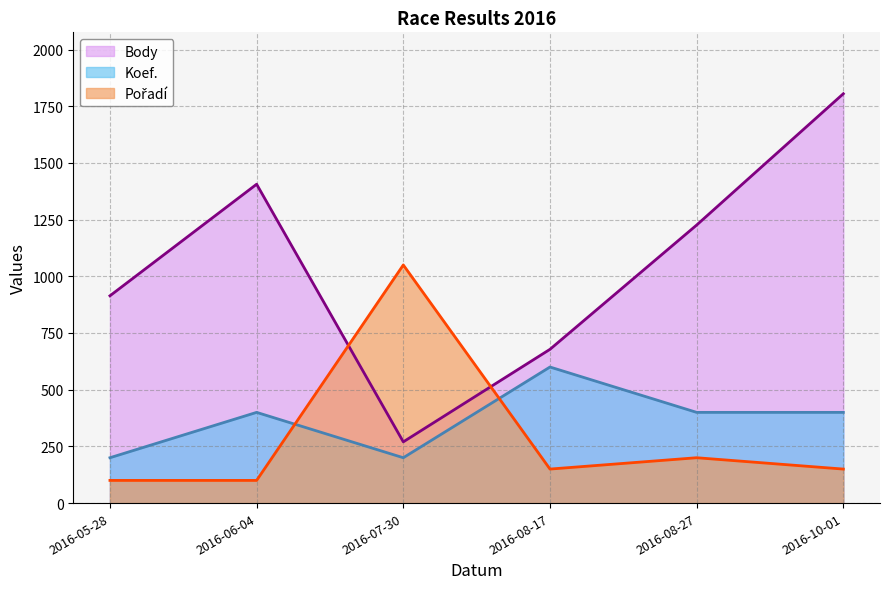

How many Body values are between 678 and 1406?

4